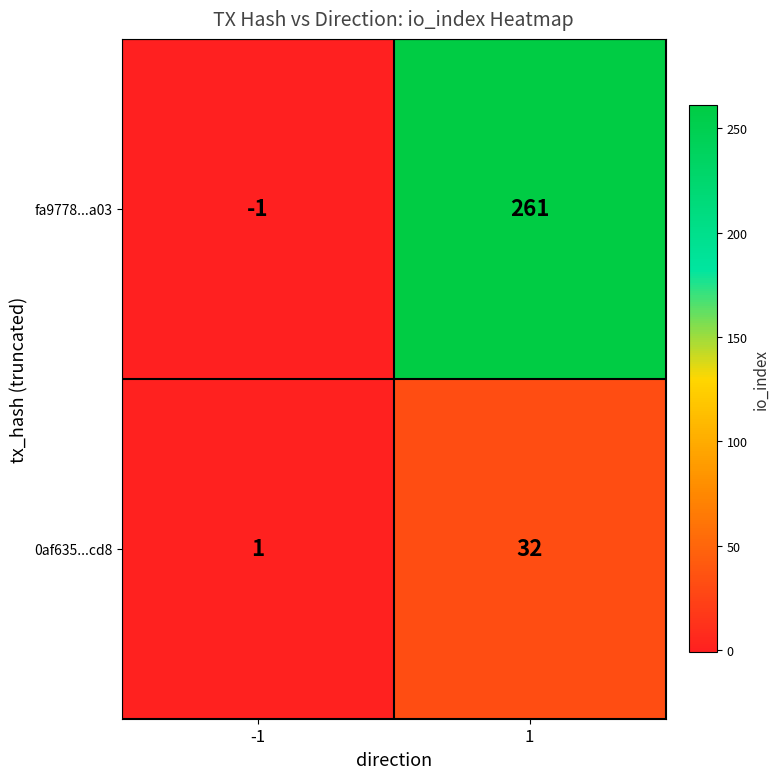

Rank the series at -1 from highest to lowest value.

0af635...cd8, fa9778...a03